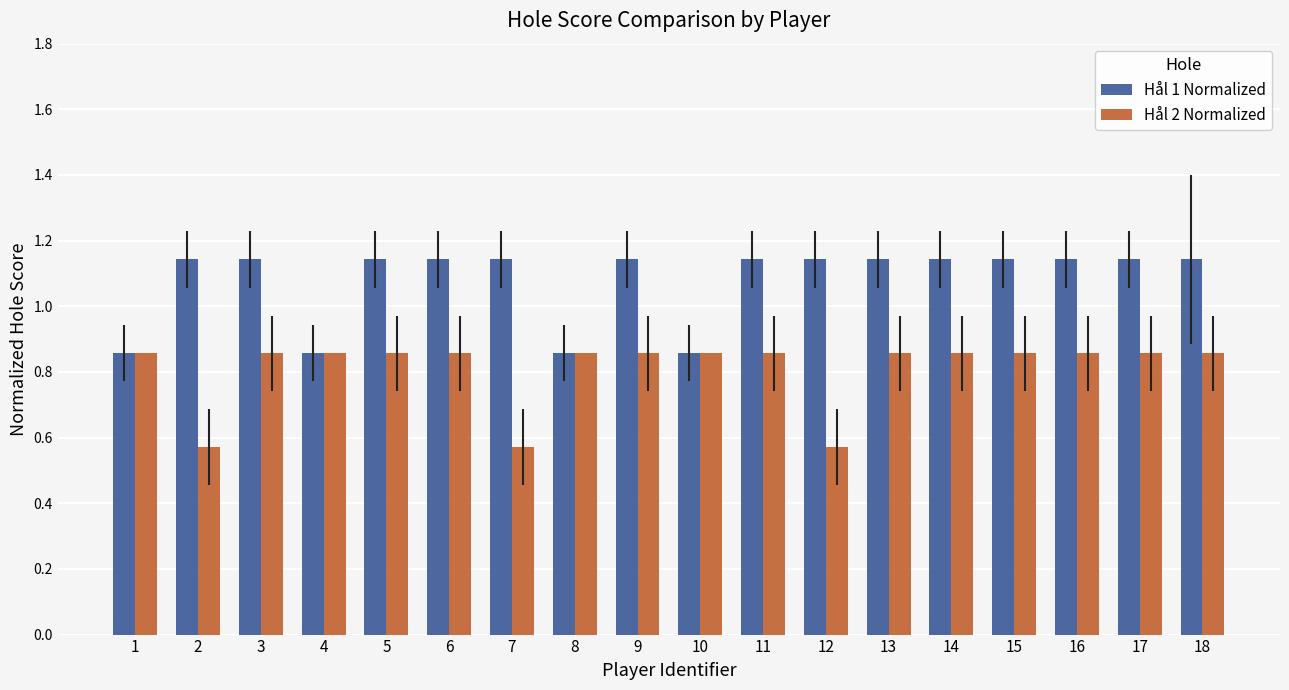

How many bars are there in total?

36